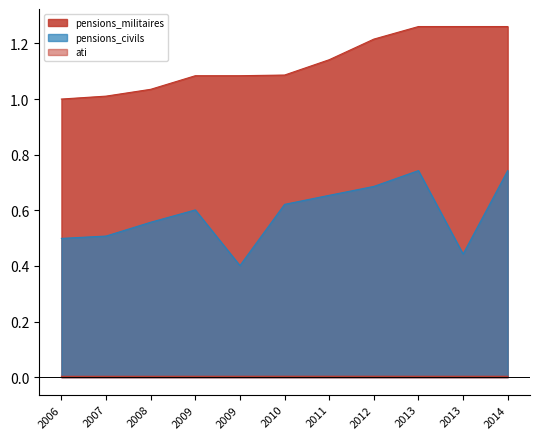

What is the sum of the pensions_militaires values at 2009-01-01 and 2009-12-01?

2.2